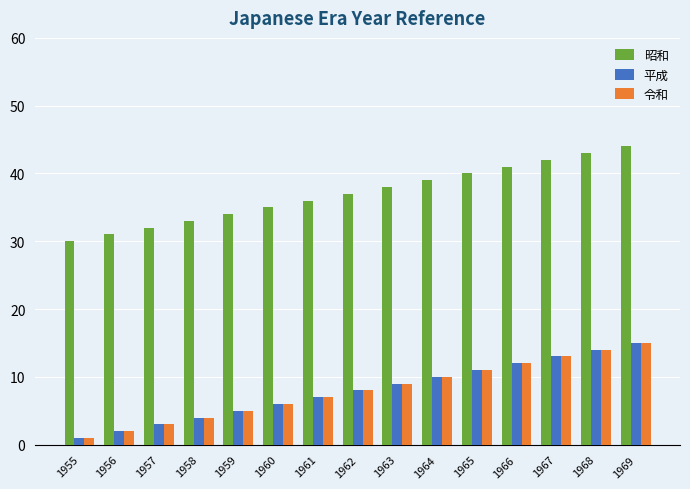

Reading right to left, extract all data points from this chart.

昭和: 44	43	42	41	40	39	38	37	36	35	34	33	32	31	30
平成: 15	14	13	12	11	10	9	8	7	6	5	4	3	2	1
令和: 15	14	13	12	11	10	9	8	7	6	5	4	3	2	1